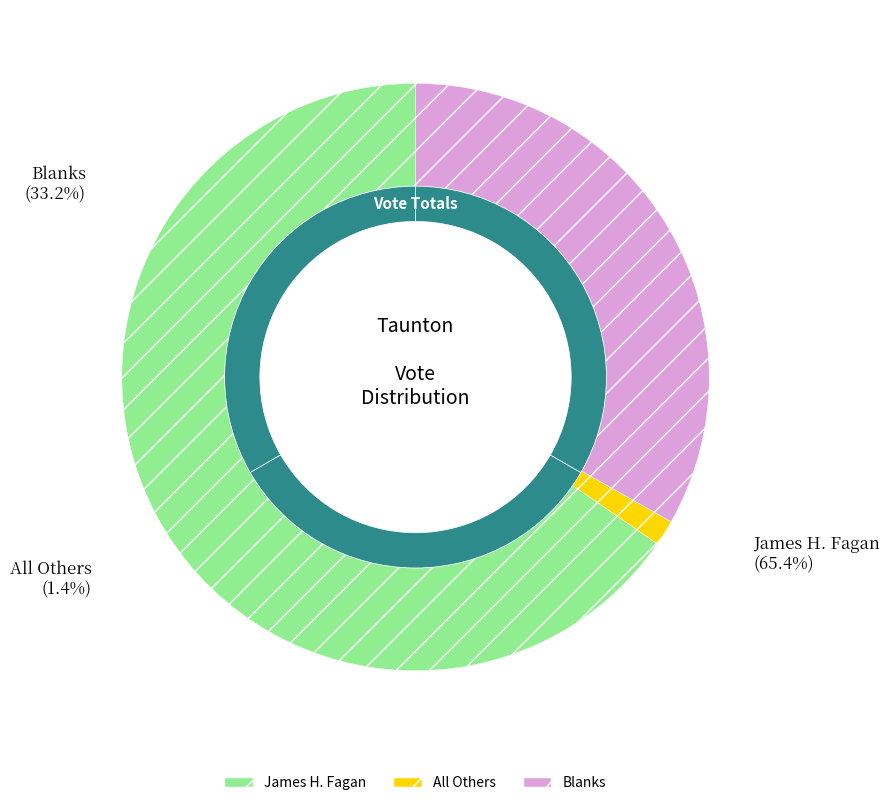

What portion of the pie excludes James H. Fagan?

34.6%